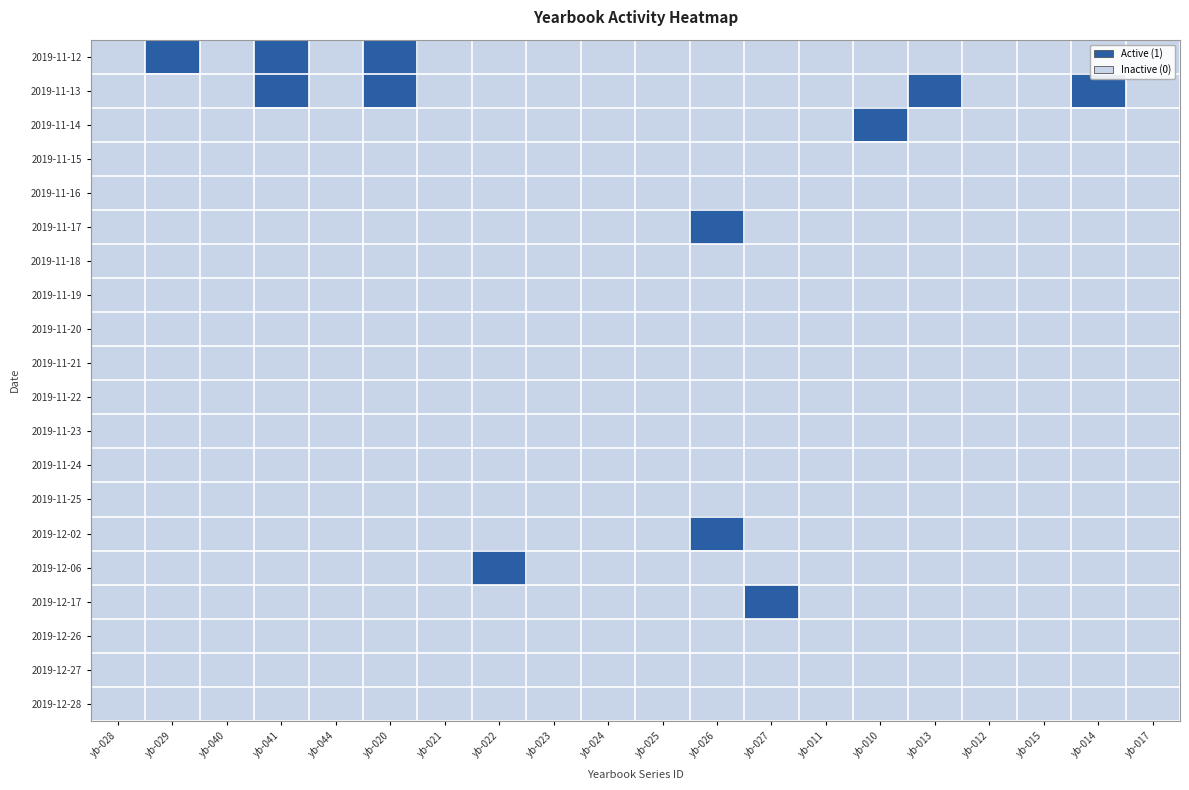

How many categories are shown in the chart?

20